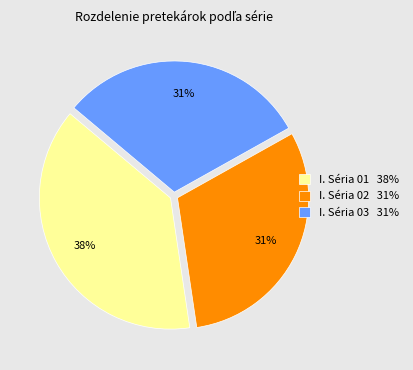

Is it true that I. Séria 01 38% is 49% of the pie?

False